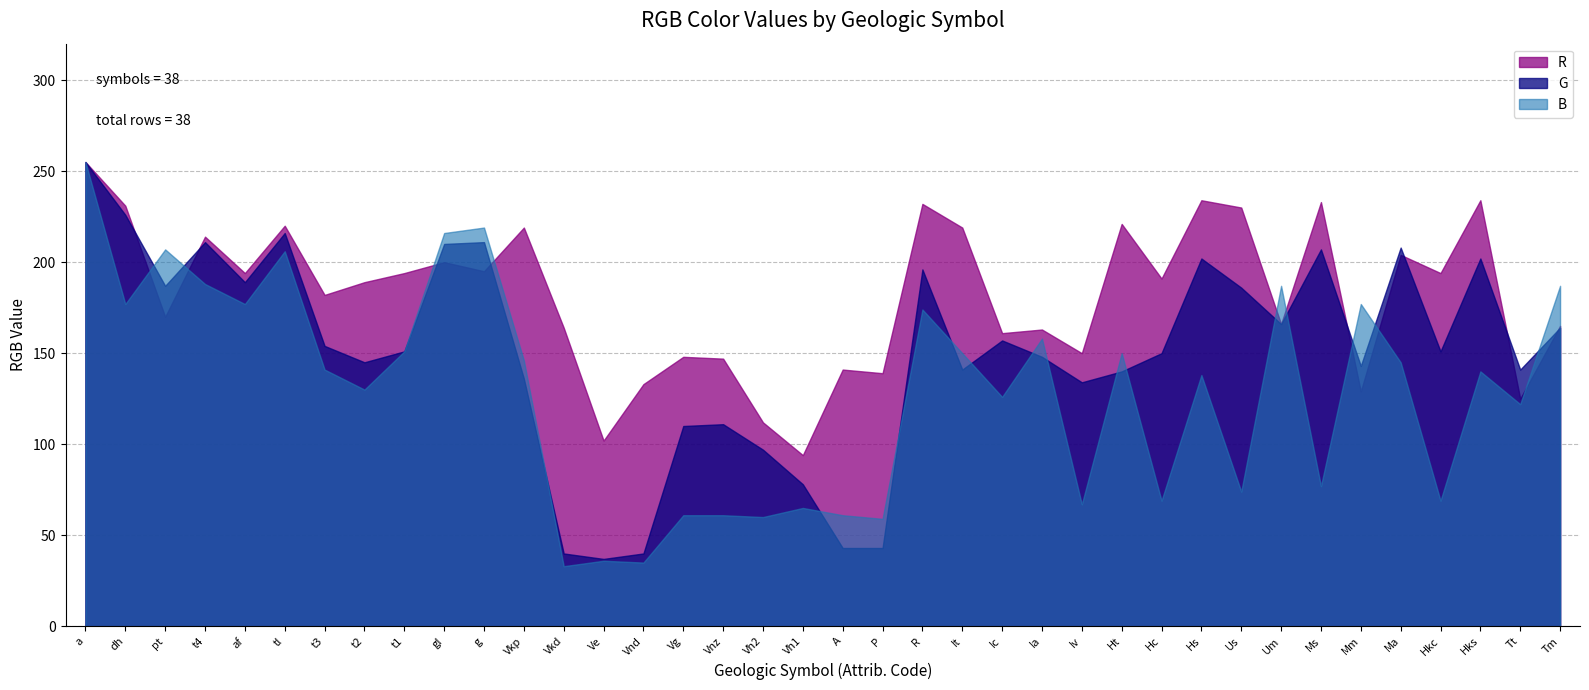

What are all the series names shown in the legend?

R, G, B